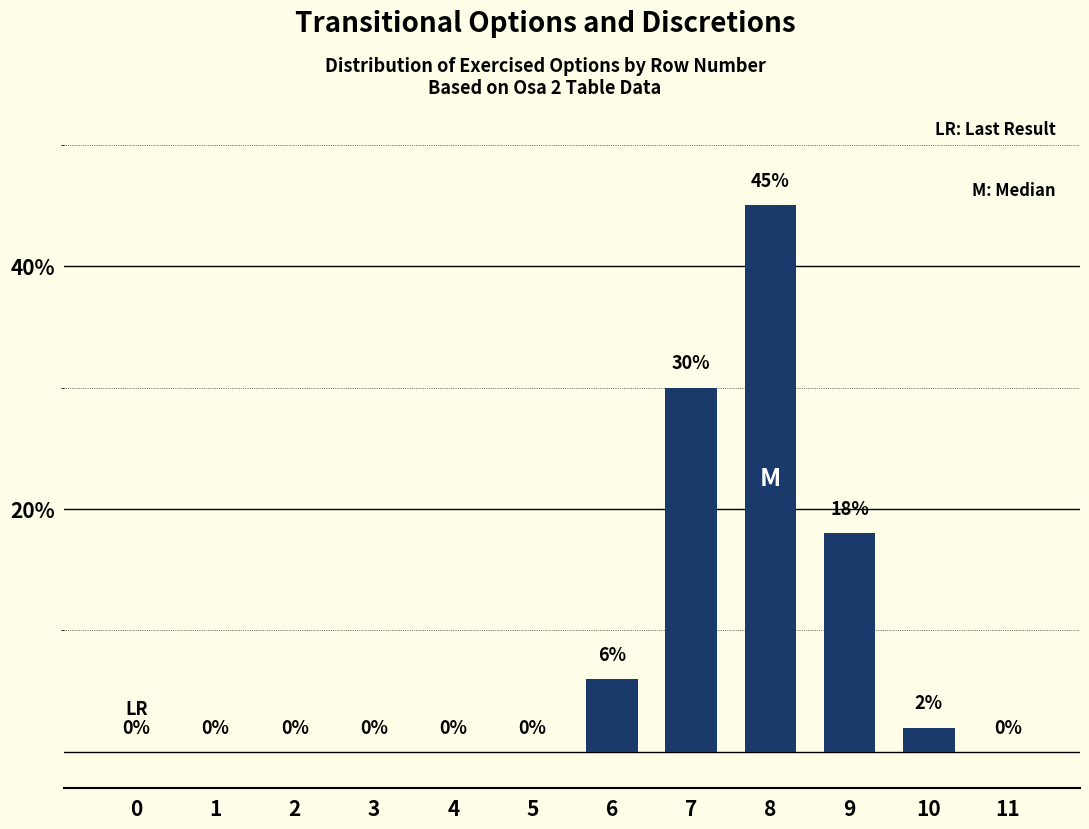

Reading left to right, transcribe all the data shown in this chart.

0=0	1=0	2=0	3=0	4=0	5=0	6=6	7=30	8=45	9=18	10=2	11=0